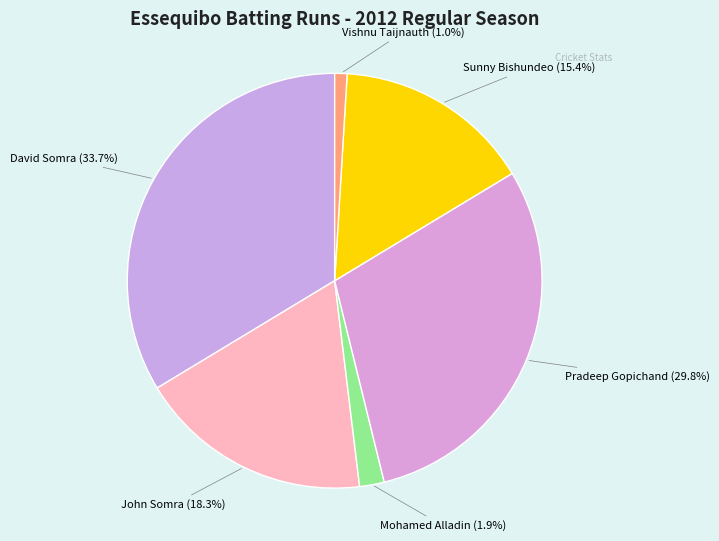

Rank the categories by value from highest to lowest.

David Somra, Pradeep Gopichand, John Somra, Sunny Bishundeo, Mohamed Alladin, Vishnu Taijnauth